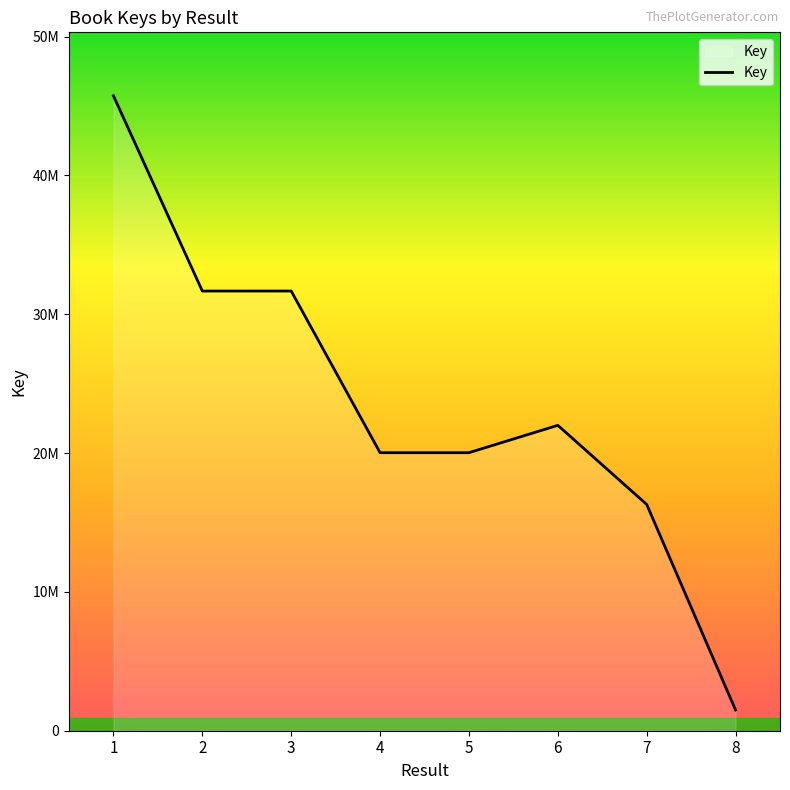

List the labels in order of value, largest first.

1, 3, 2, 6, 5, 4, 7, 8